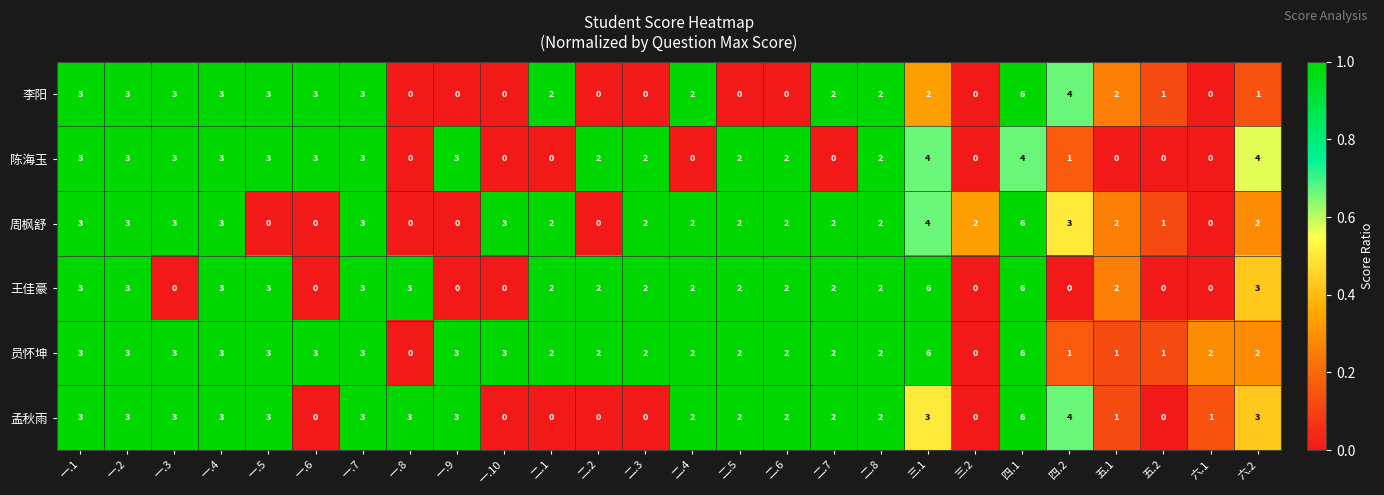

True or false: 陈海玉 has a value of 5 at 一.5.

False